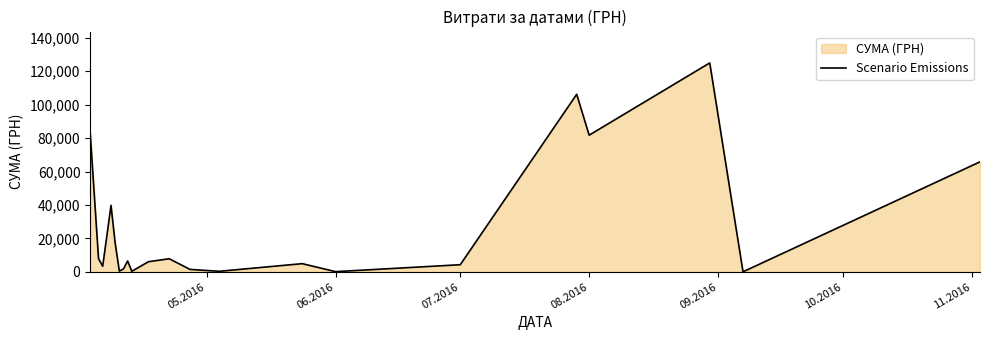

How many data points are above 6109?

10